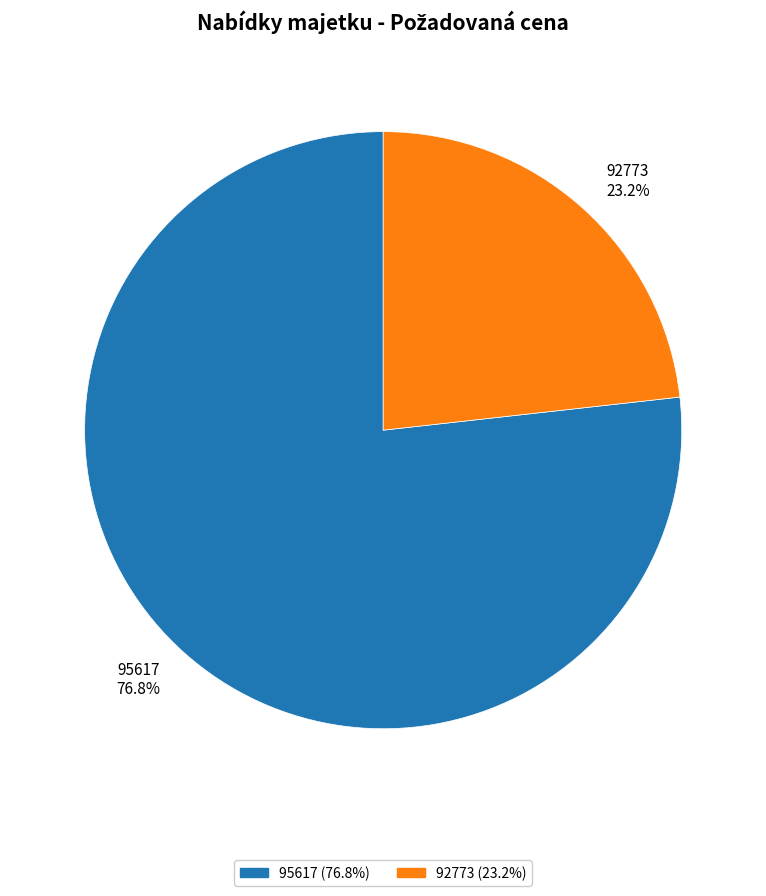

To the nearest percent, what is the difference between the 95617 and 92773 slice percentages?

54%